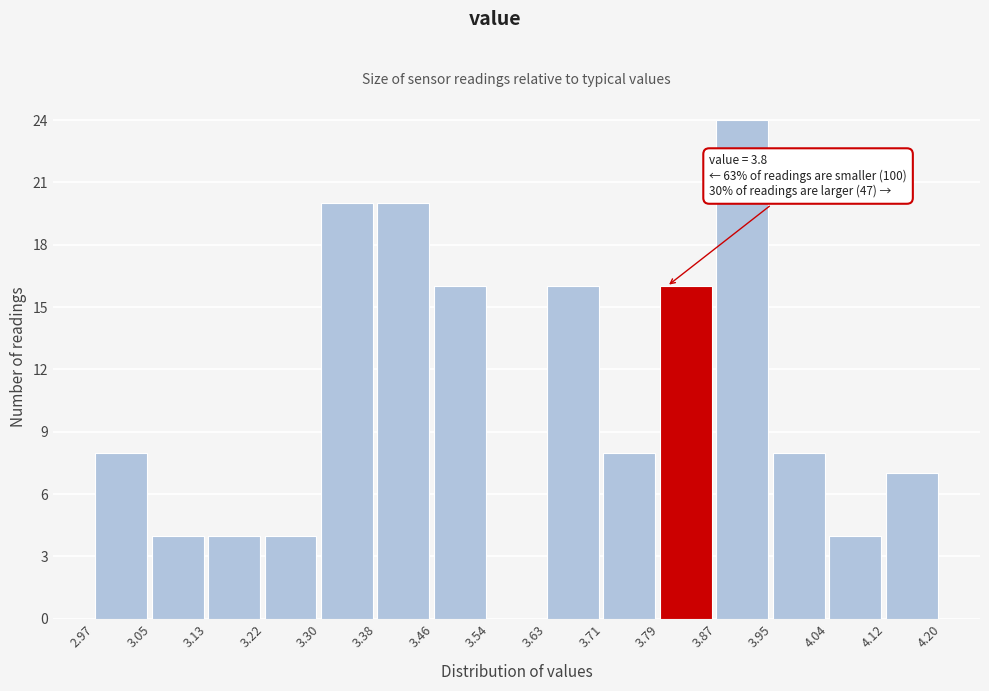

Which range on the x-axis has the tallest bar?

3.87 to 3.95